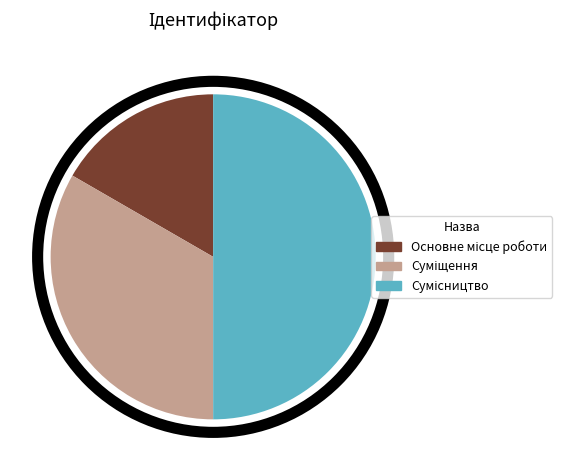

Is there any slice that represents more than half of the pie?

No